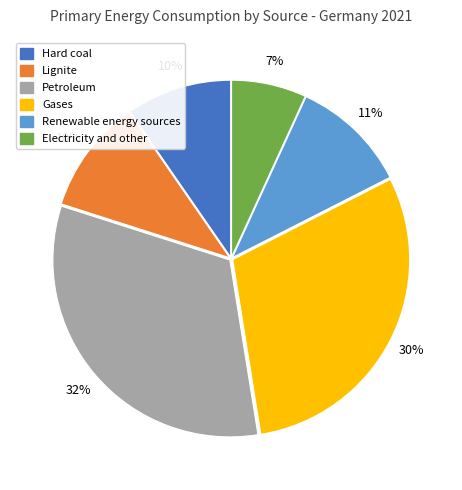

The Petroleum slice represents 27% of the pie. True or false?

False